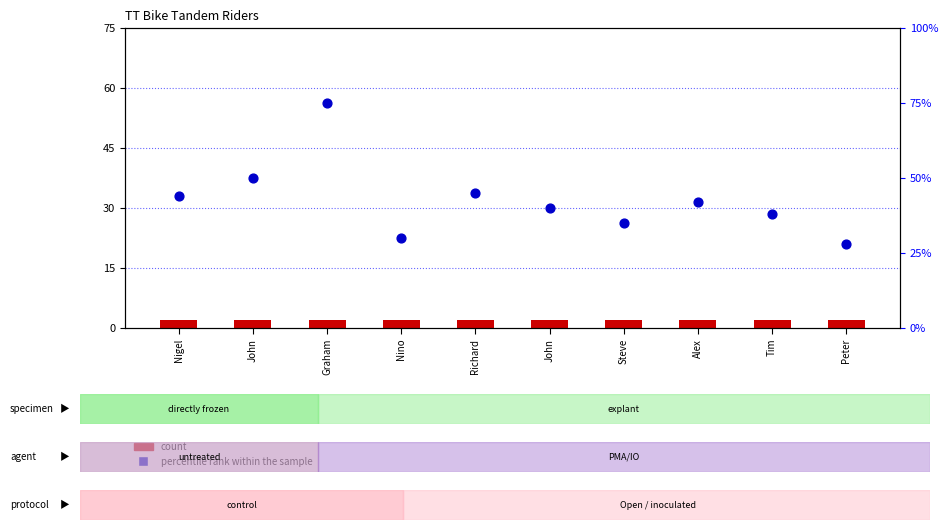

At how many categories does at least one series exceed 71?

1